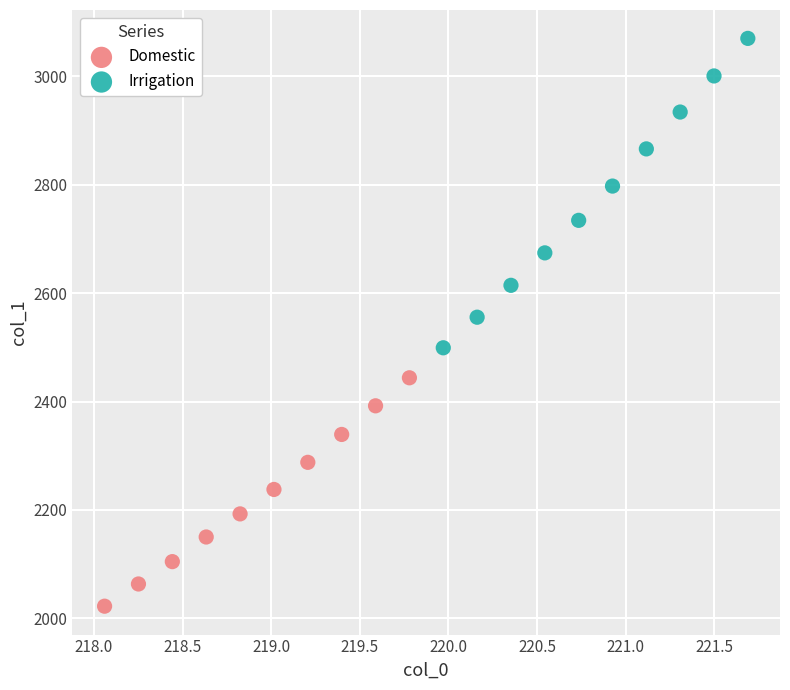

Which series contains the highest Y value?

Irrigation